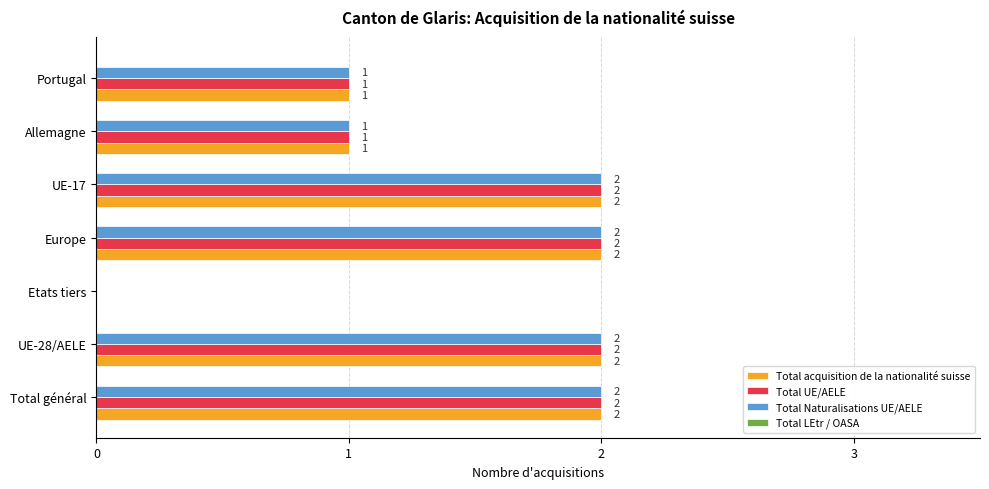

What is the sum of the Total acquisition de la nationalité suisse values at UE-28/AELE and Allemagne?

3